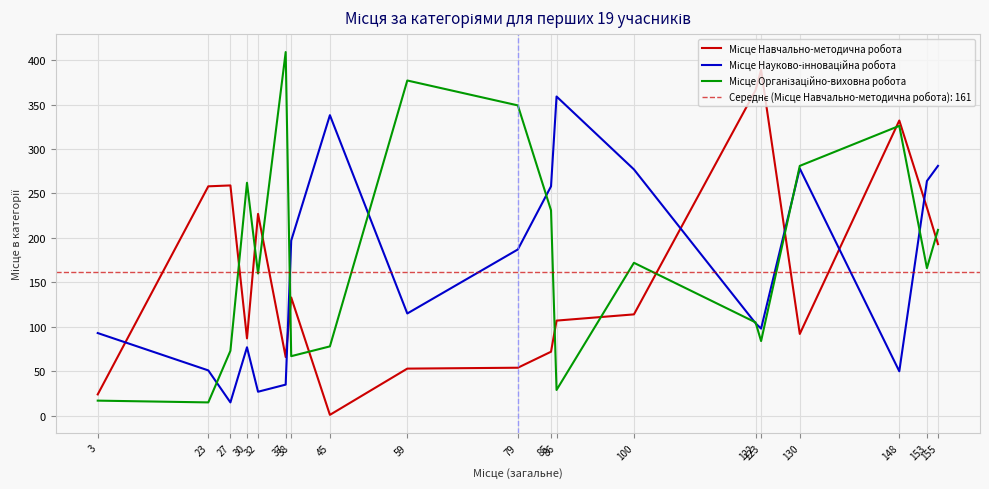

What is the total value across all series at 23?

324